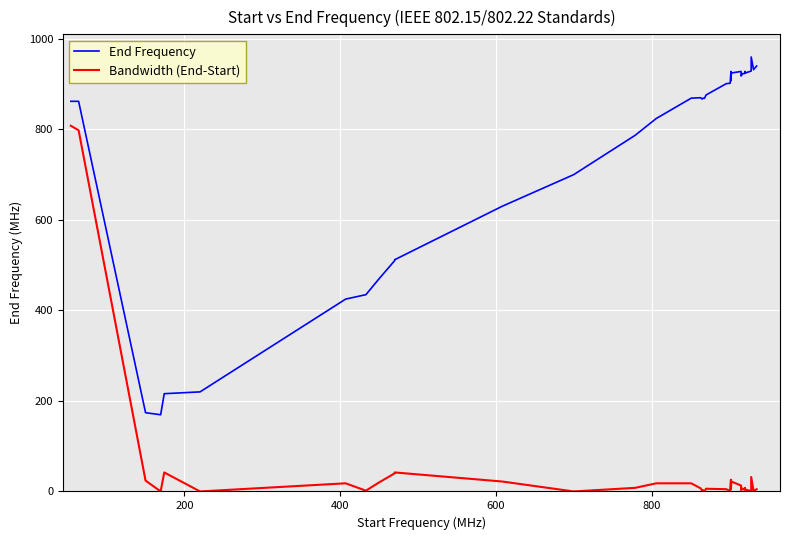

What is the lowest value of the End Frequency series?

169.5